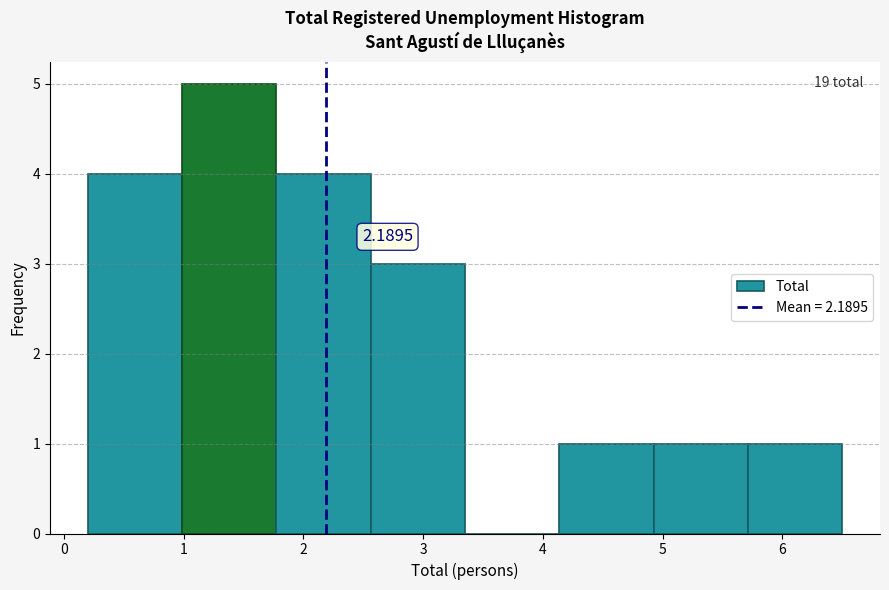

Which range on the x-axis has the tallest bar?

1.0 to 1.8